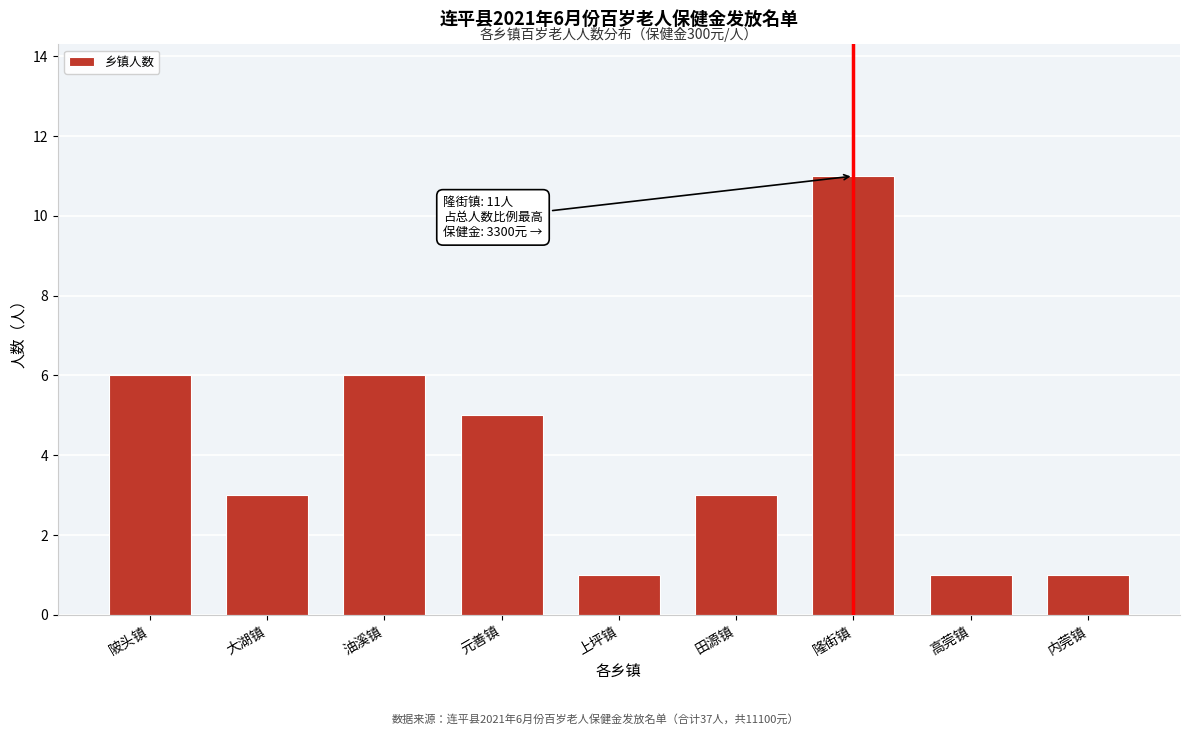

Reading left to right, list all the values displayed in this chart.

6	3	6	5	1	3	11	1	1